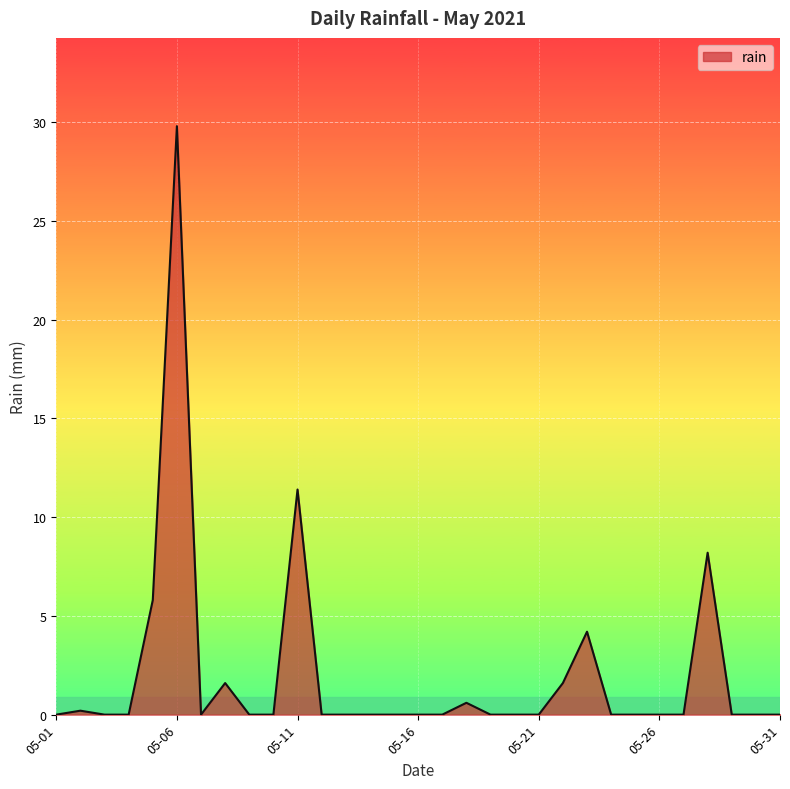

What is the maximum value shown in the chart?

29.8